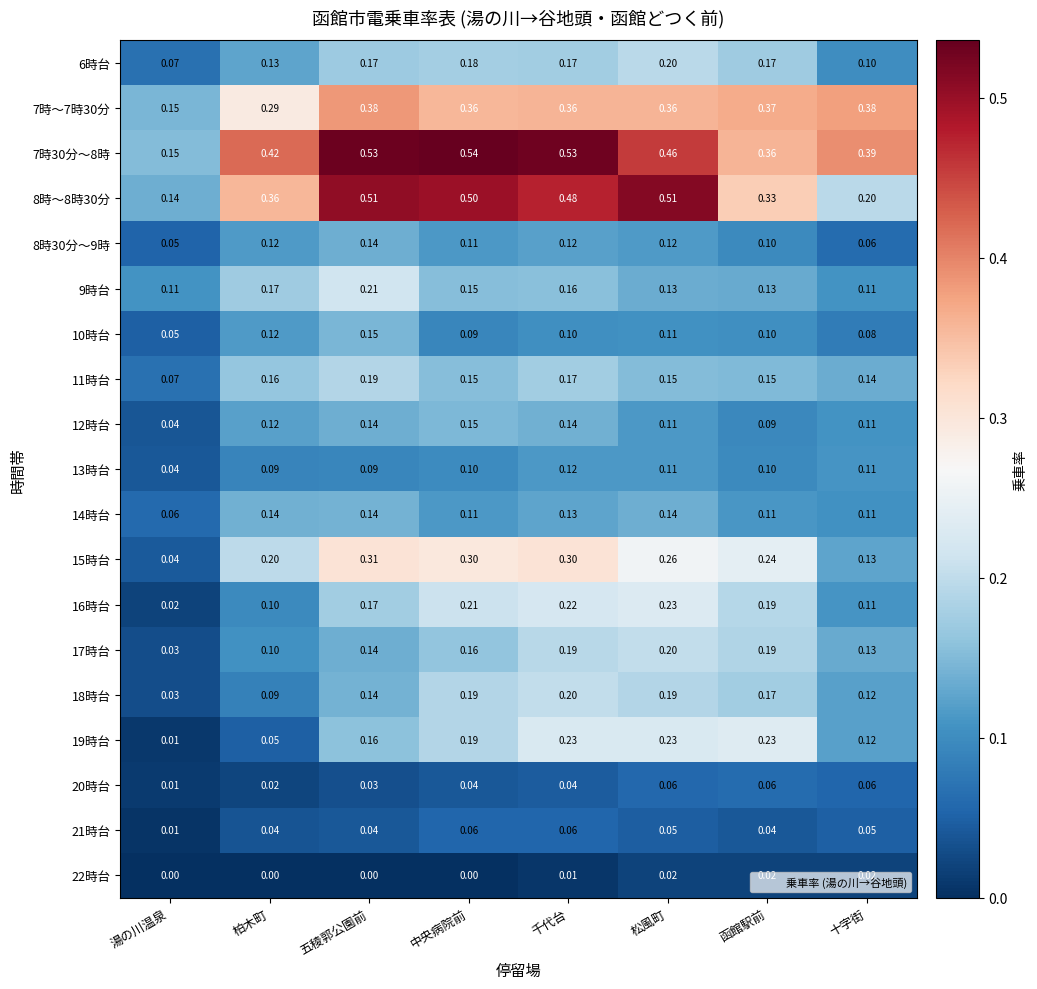

At which category does the chart reach its peak across all series?

中央病院前